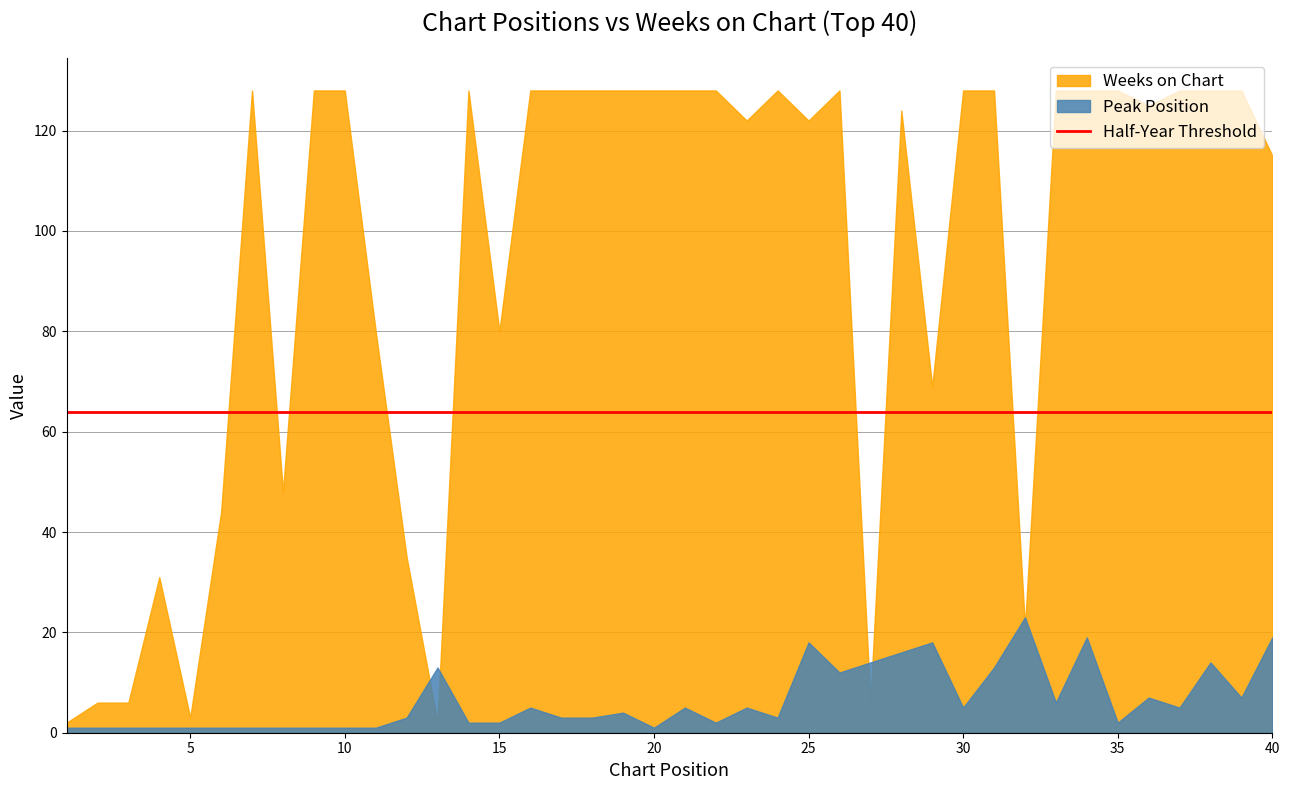

At which label is Peak Position closest to 12?

26